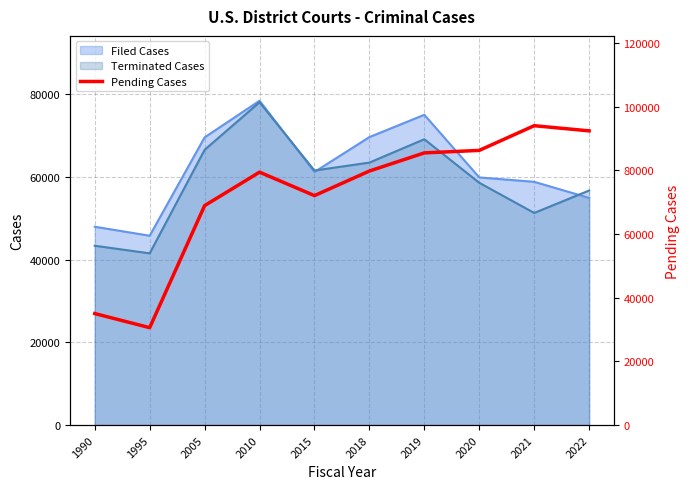

How many data points does each series have?

10